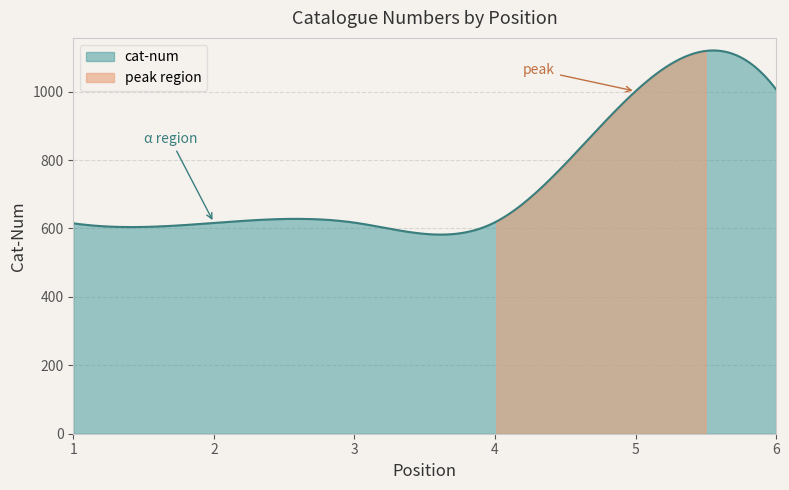

What is the change in value from 1 to 3?

+2